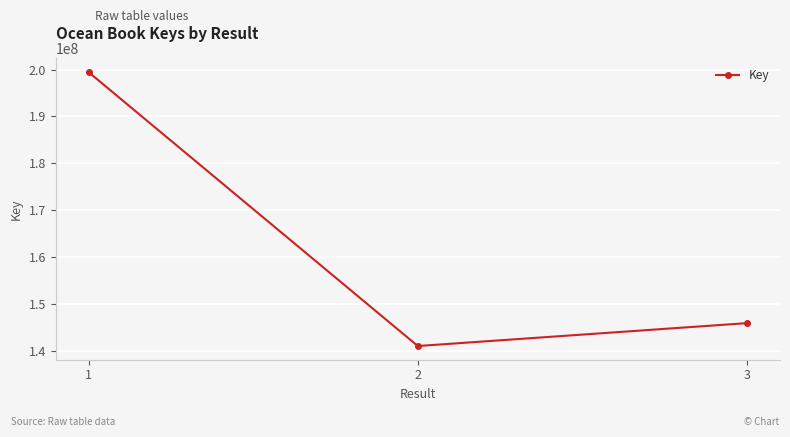

What is the difference between the maximum and minimum values?

58418679